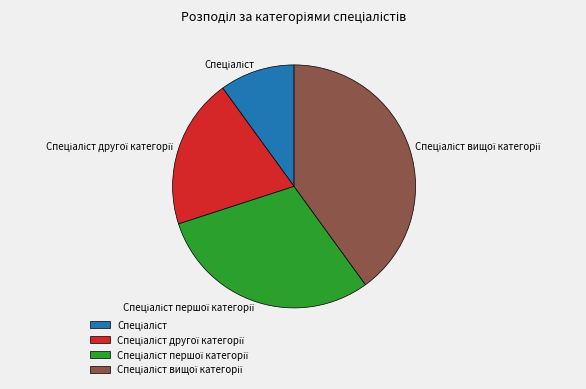

Does any single category account for the majority?

No